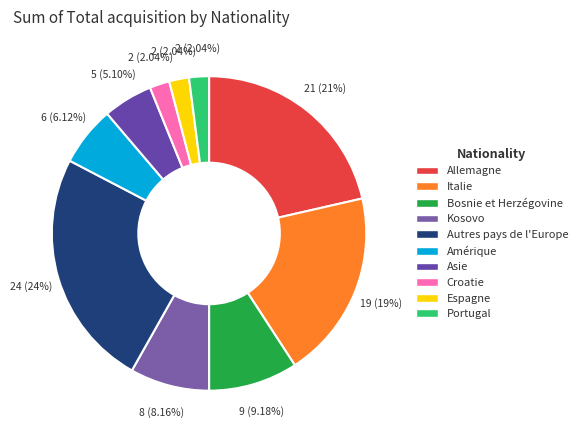

Is it true that Portugal is 2% of the pie?

True